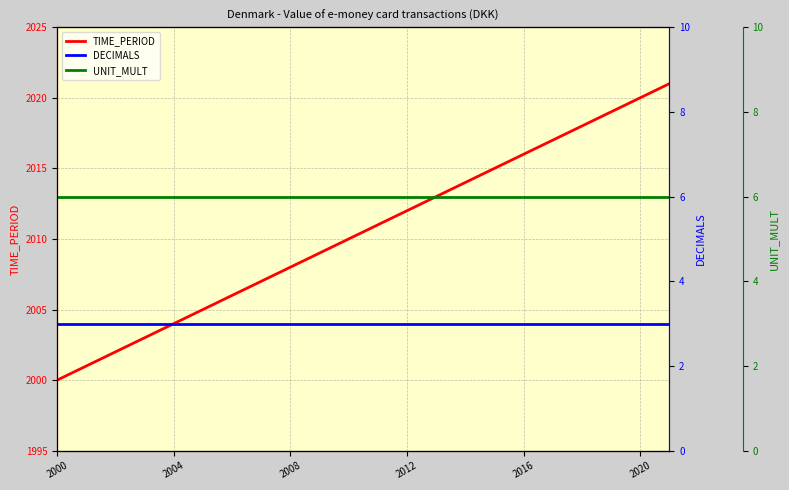

The value of DECIMALS at 11 is 3. True or false?

True